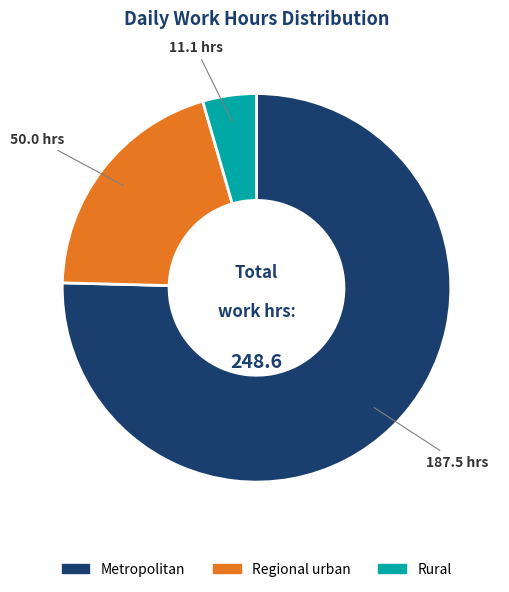

Is there a majority slice in this chart?

Yes